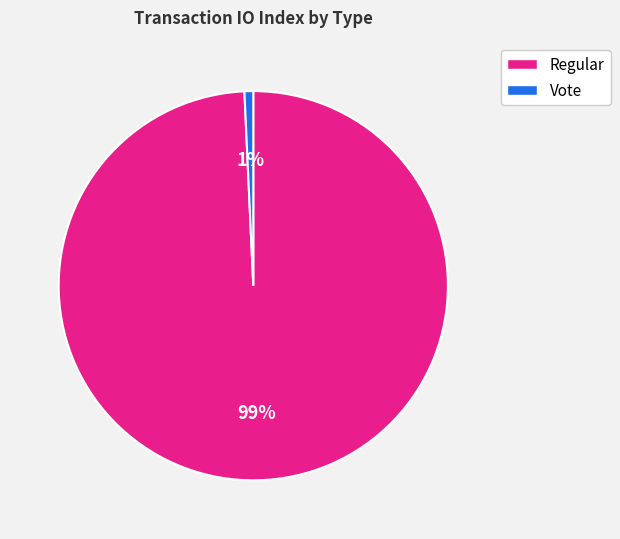

To the nearest percent, what portion does Vote represent?

1%